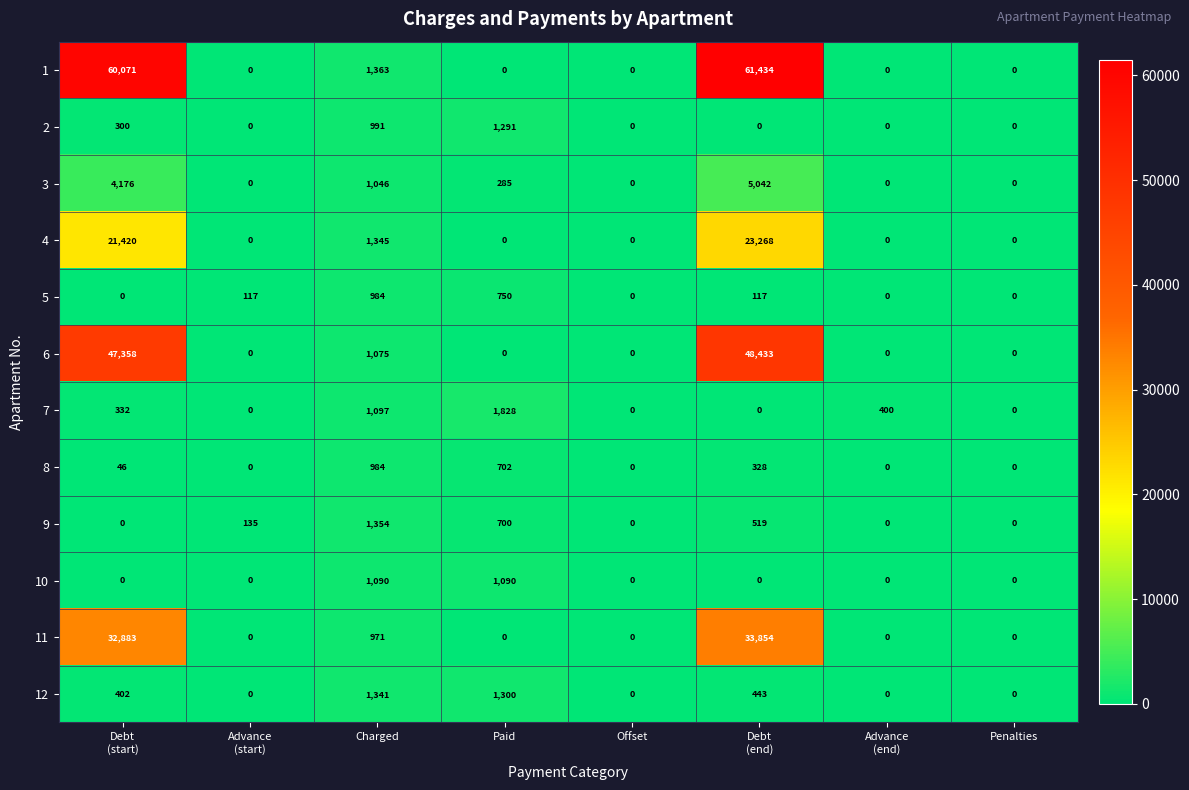

What is the difference between the highest and lowest values at Paid?

1828